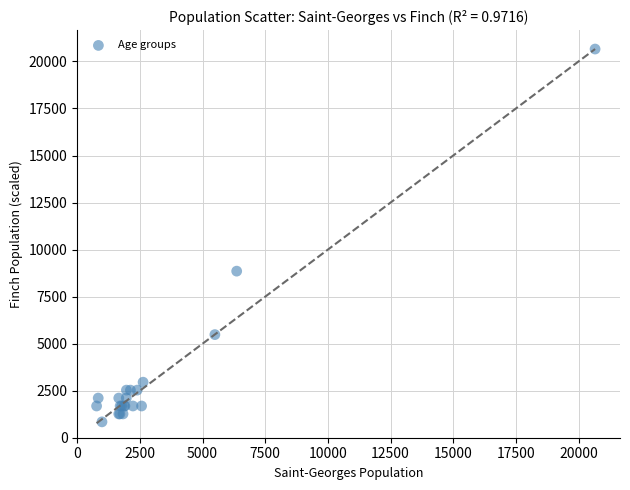

What Y value in the scatter plot is closest to 10751?

8854.3